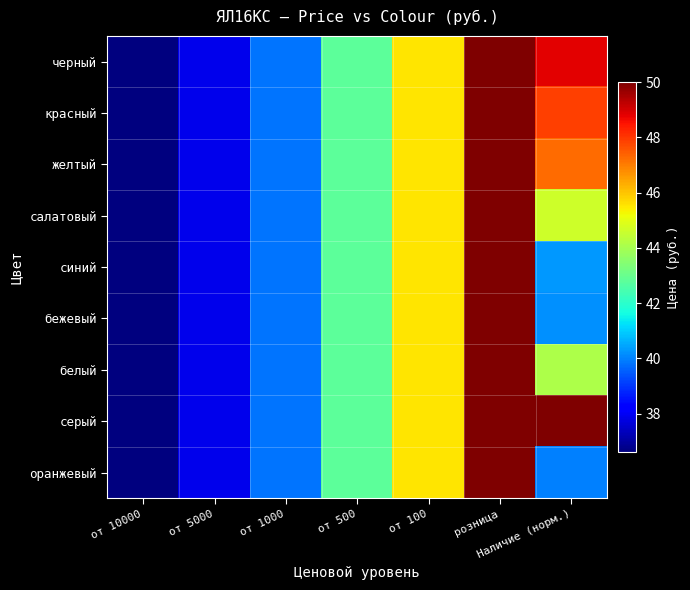

At how many categories does at least one series exceed 39?

5